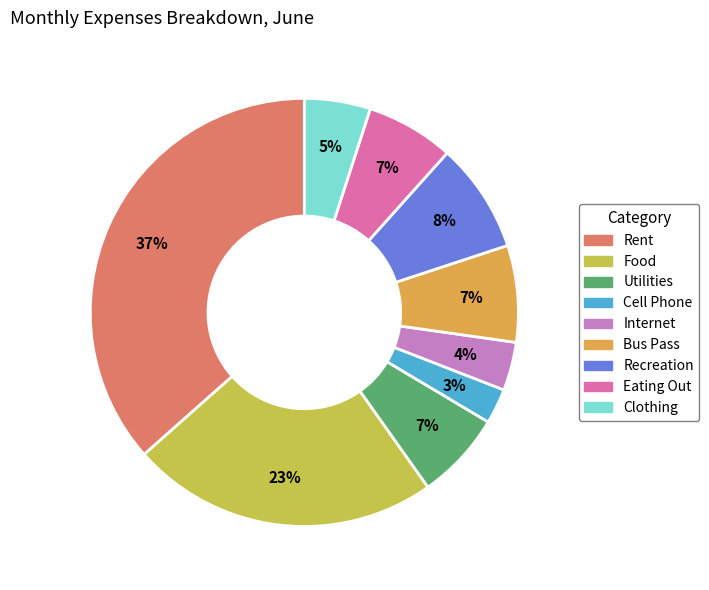

Count the number of slices in the pie.

9